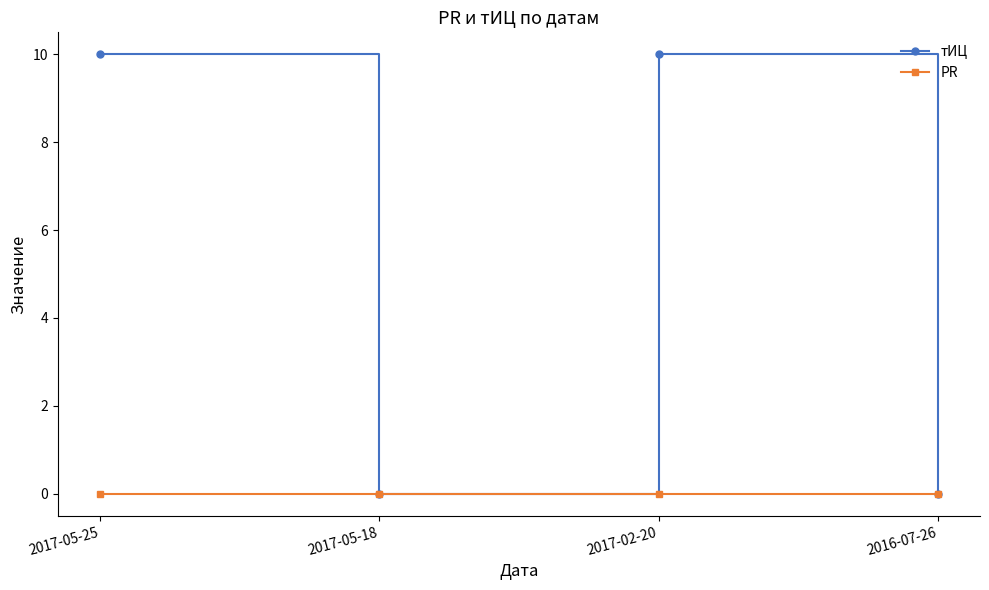

At how many categories does at least one series exceed 9?

2